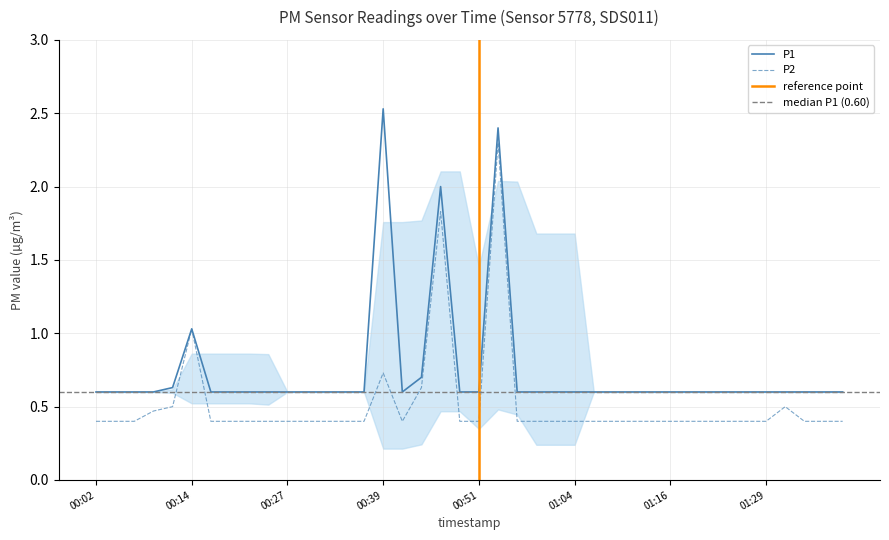

Which series has the largest range (max minus min)?

P1